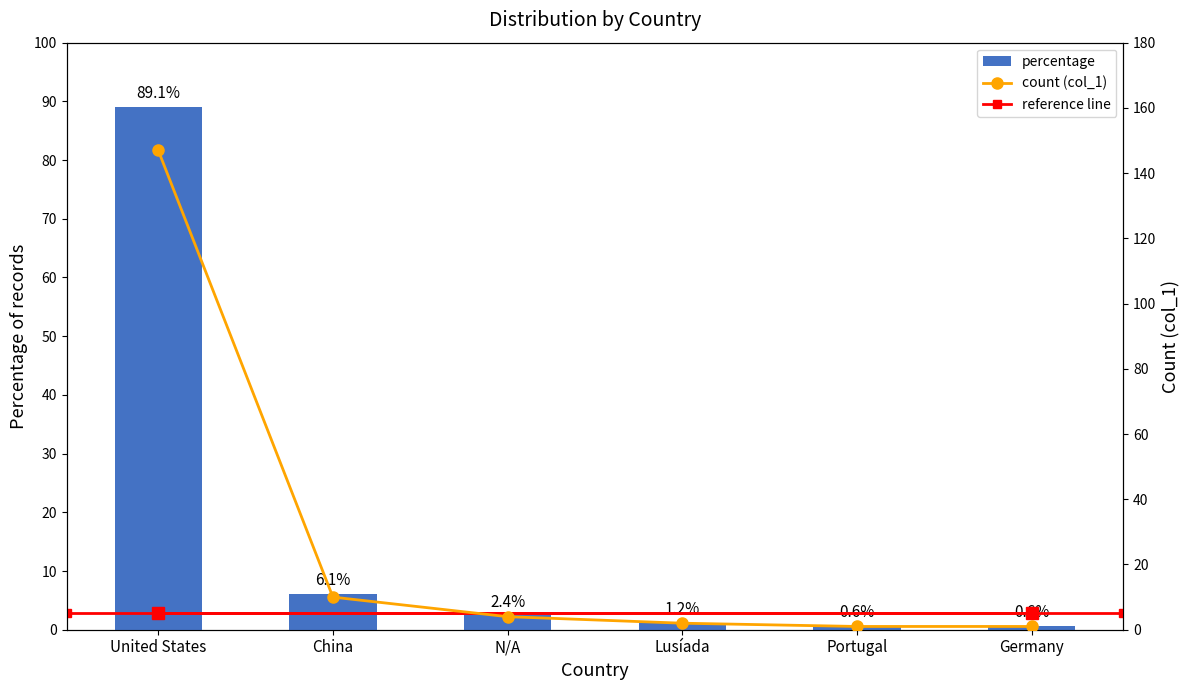

Which category has the highest value across all series?

United States